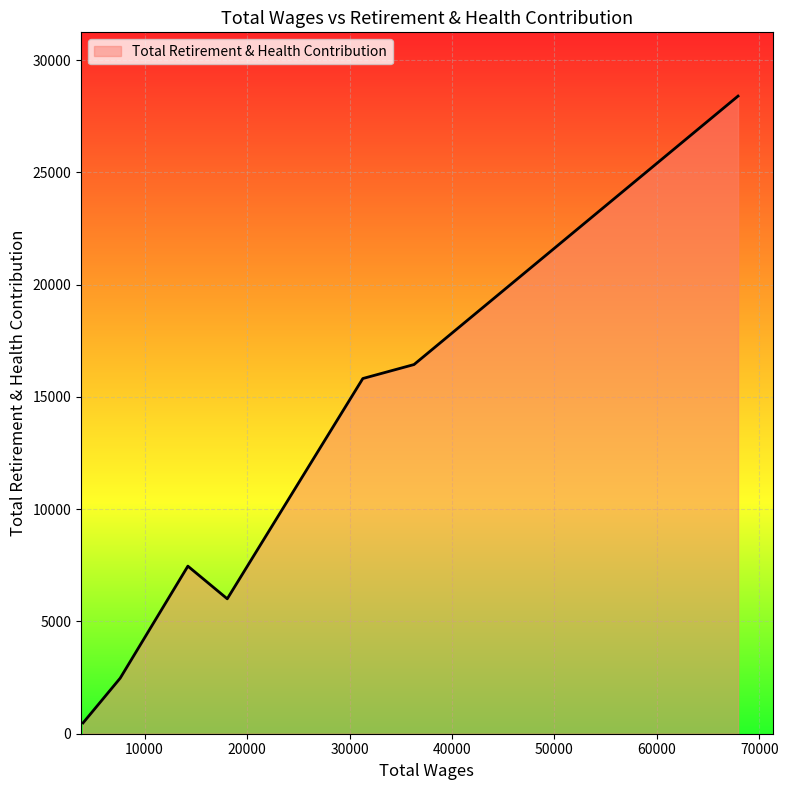

What is the sum of all values?

77094